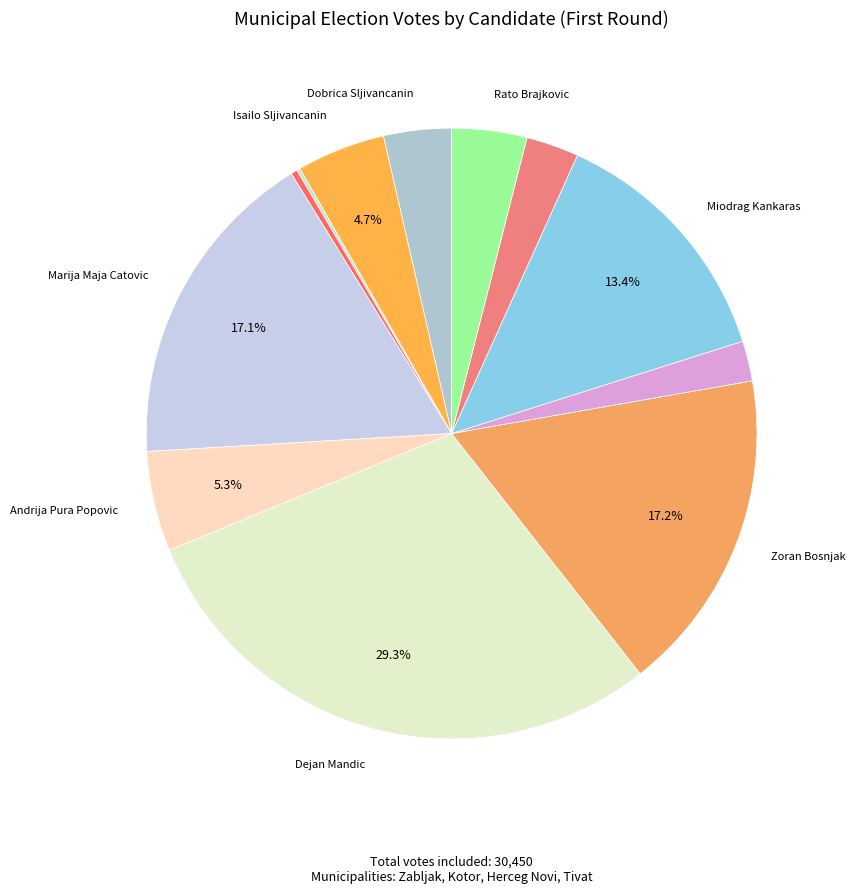

How many segments does this pie chart have?

12